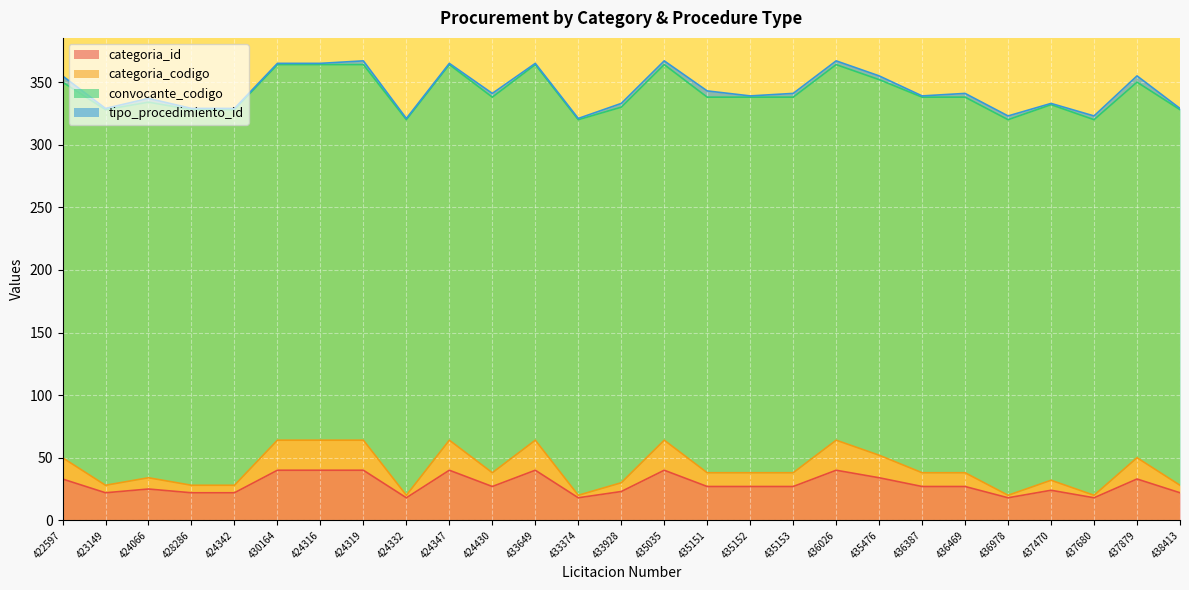

How many interior local peaks does the categoria_codigo series have?

7